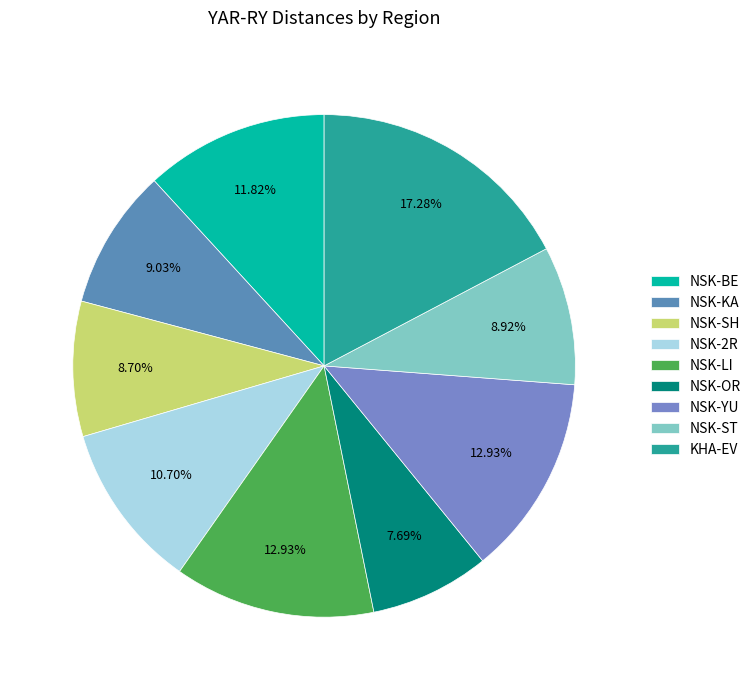

Does NSK-SH represent more than half of the total?

No